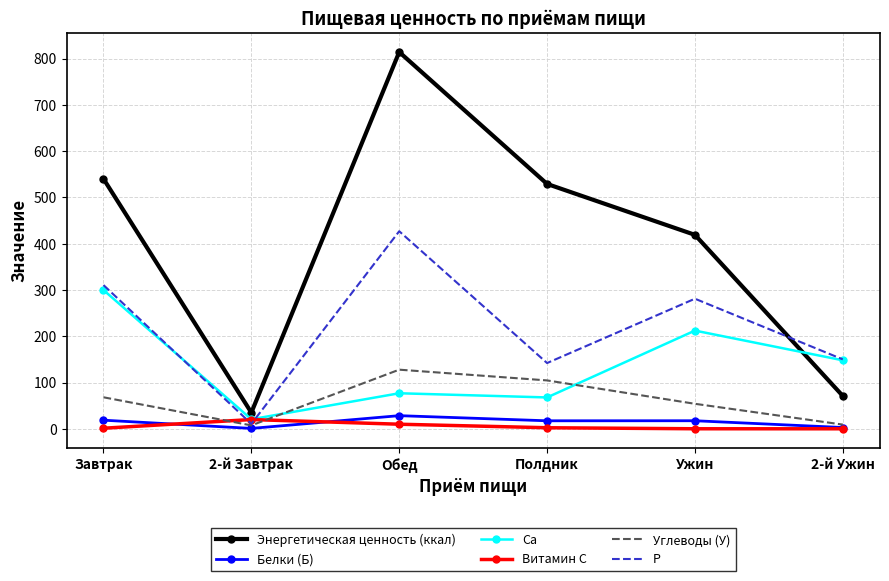

At which category does Ca reach its first local valley?

2-й Завтрак